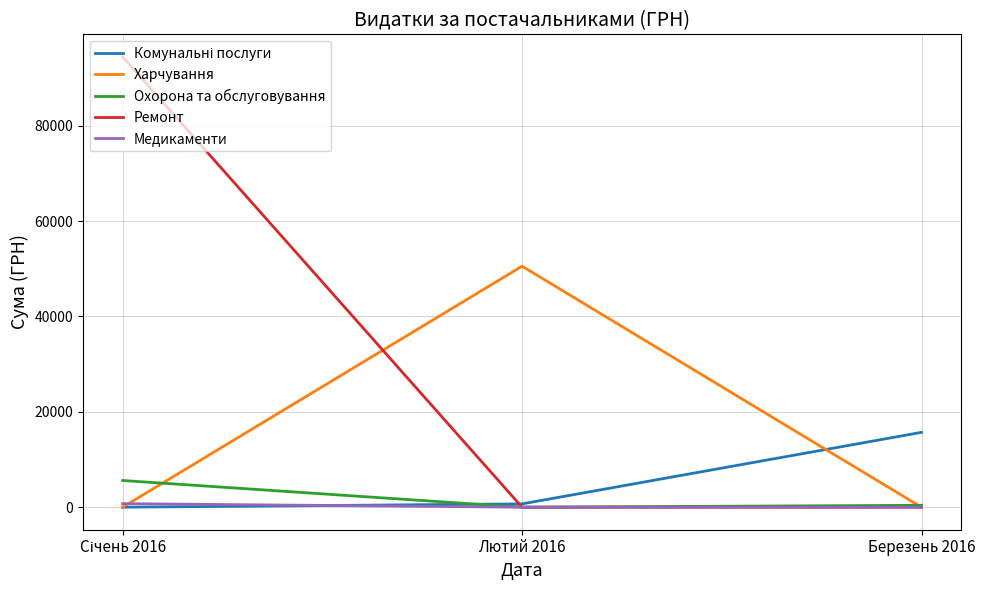

How many lines are shown in the chart?

5